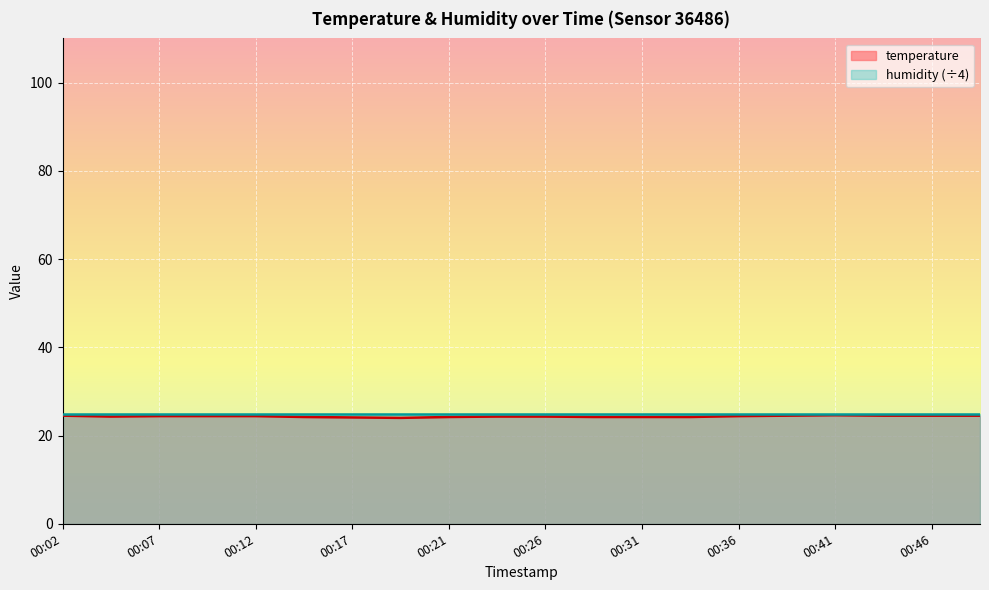

Reading right to left, list all the values displayed in this chart.

24.5	24.5	24.5	24.6	24.5	24.4	24.2	24.2	24.2	24.3	24.3	24.2	24.0	24.1	24.2	24.4	24.4	24.4	24.3	24.5